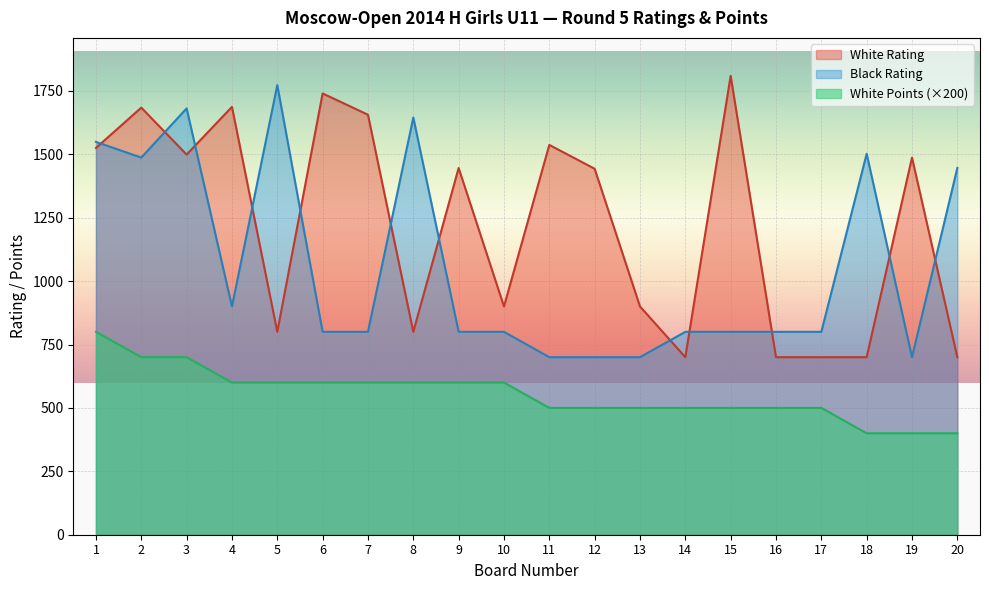

Which series has the largest total across all categories?

White Rating